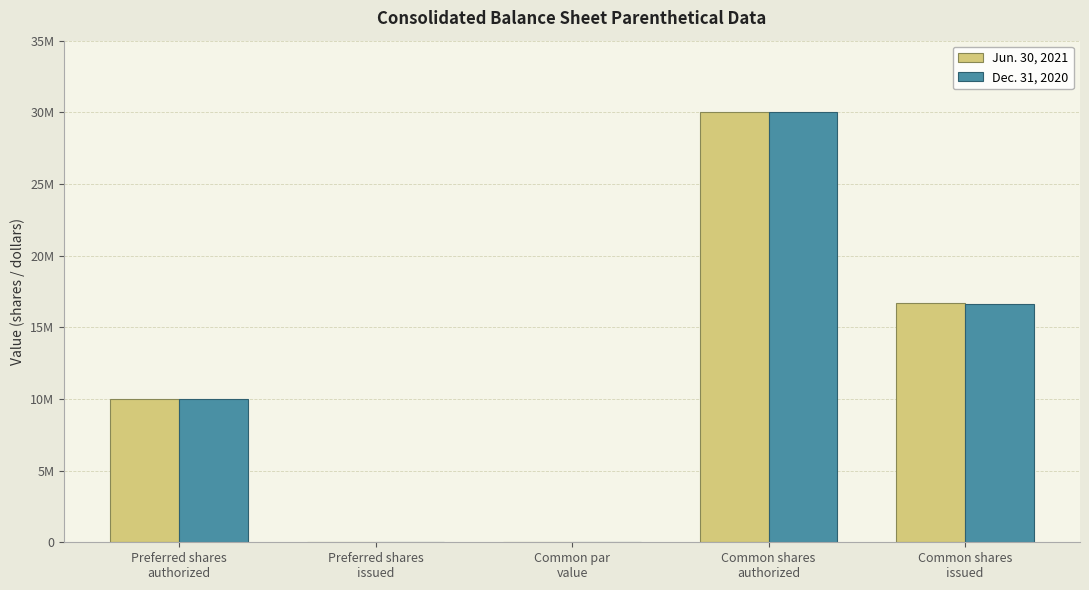

What are all the series names shown in the legend?

Jun. 30, 2021, Dec. 31, 2020